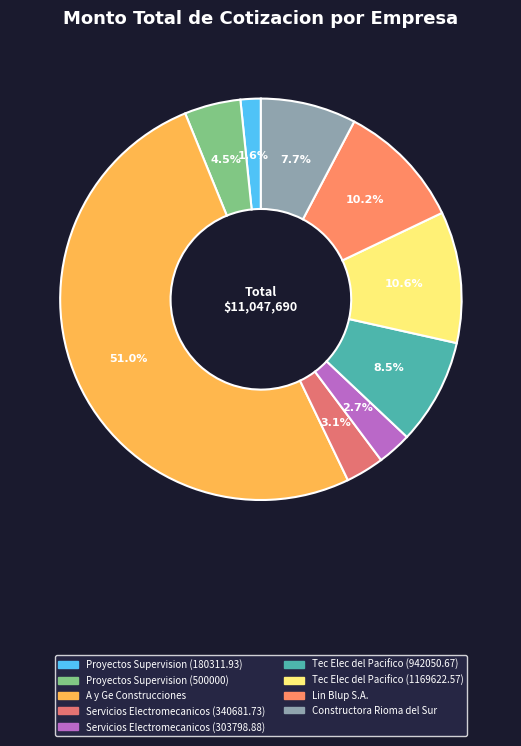

To the nearest percent, what is the difference between the largest and smallest slice percentages?

49%